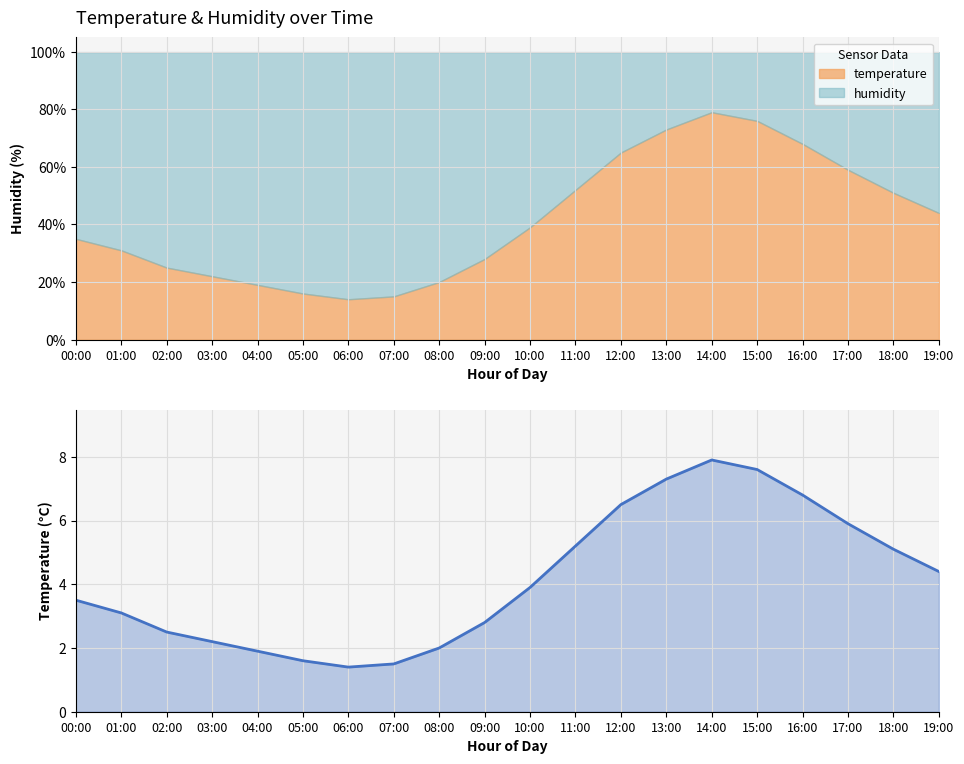

What is the sum of all values?

83.1